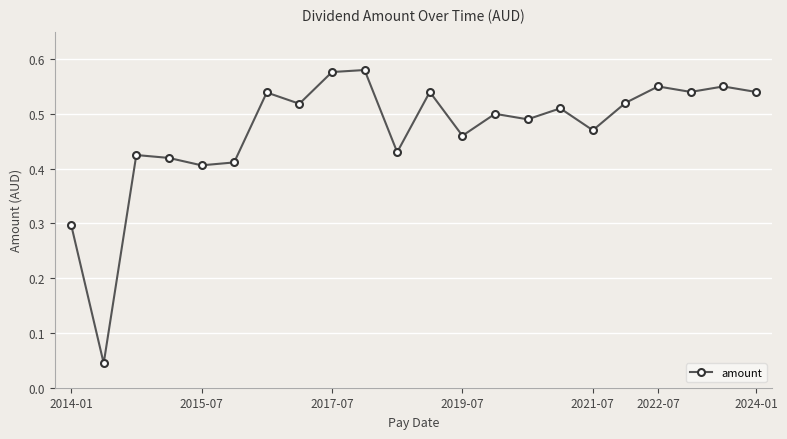

What is the sum of all values?

10.3